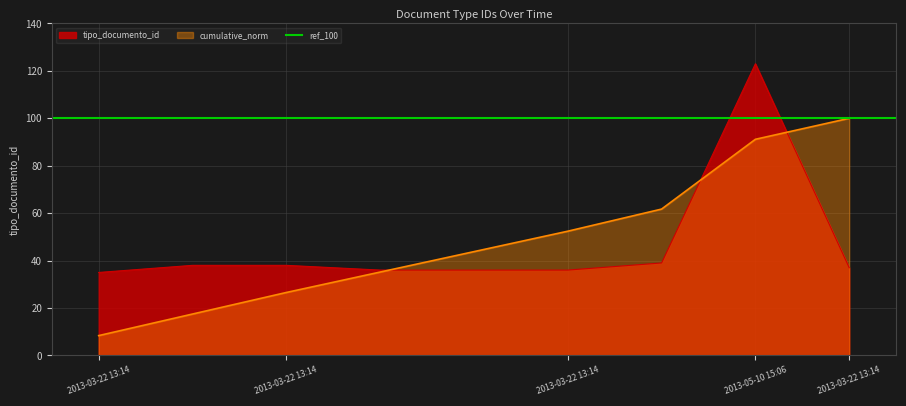

How many data points are less than 37?

4